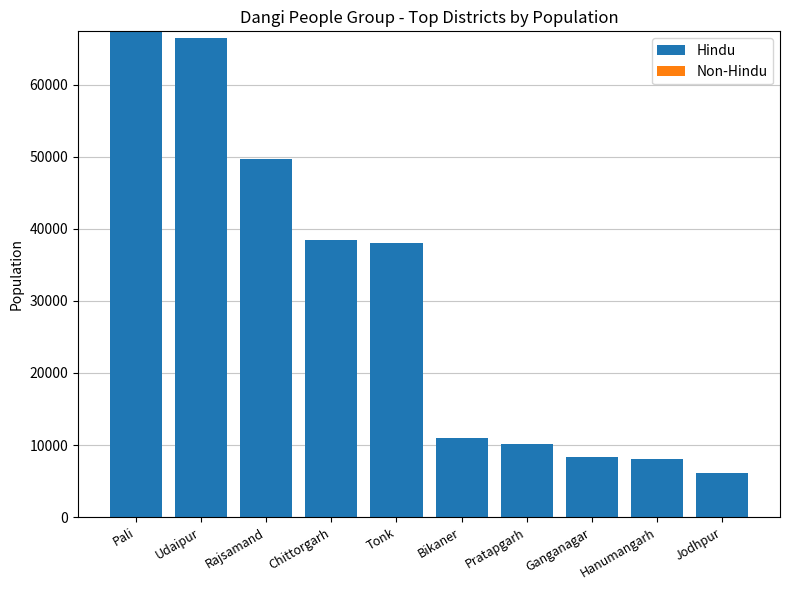

What is the sum of the values at Pali and Tonk?

105500